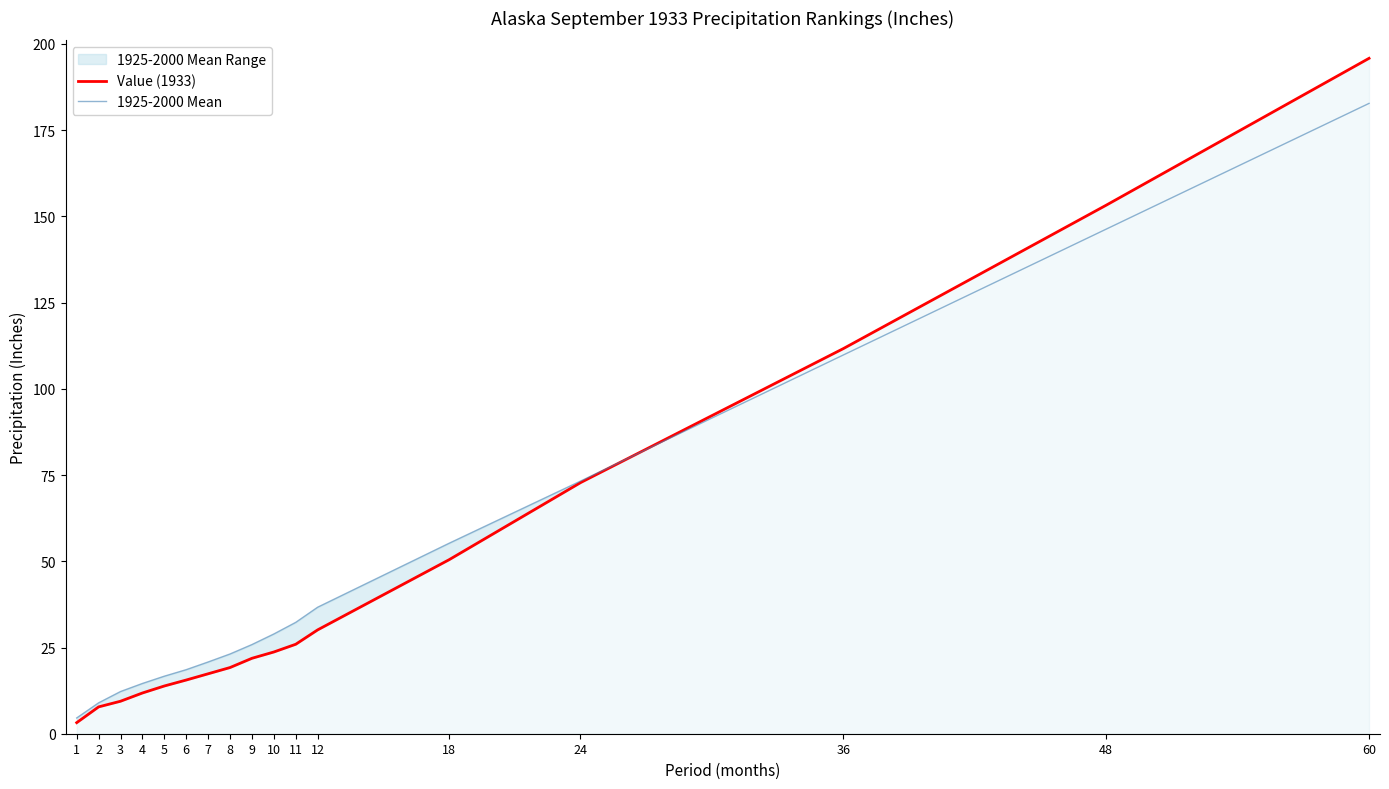

True or false: 1925-2000 Mean has more than 2 interior local peaks.

False